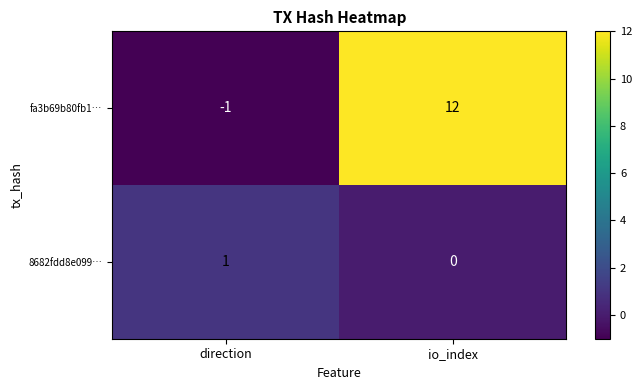

Reading right to left, list all the values displayed in this chart.

fa3b69b80fb1…: 12	-1
8682fdd8e099…: 0	1